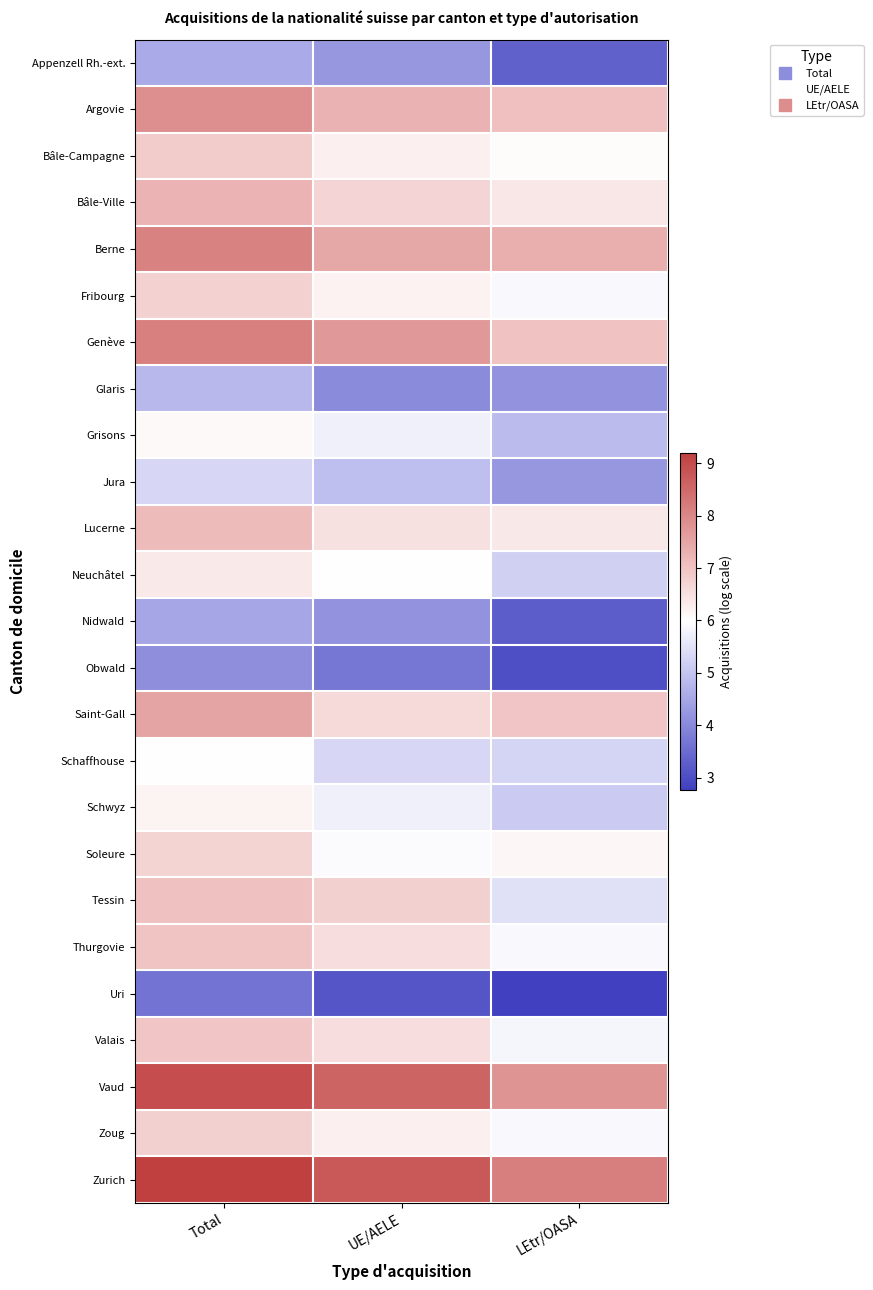

Reading left to right, what are all the values shown in this chart?

Appenzell Rh.-ext.: Total=4.6	UE/AELE=4.2	LEtr/OASA=3.3
Argovie: Total=7.9	UE/AELE=7.3	LEtr/OASA=7.1
Bâle-Campagne: Total=6.8	UE/AELE=6.2	LEtr/OASA=6.0
Bâle-Ville: Total=7.3	UE/AELE=6.7	LEtr/OASA=6.4
Berne: Total=8.1	UE/AELE=7.5	LEtr/OASA=7.3
Fribourg: Total=6.7	UE/AELE=6.2	LEtr/OASA=5.9
Genève: Total=8.1	UE/AELE=7.7	LEtr/OASA=7.0
Glaris: Total=4.8	UE/AELE=4.0	LEtr/OASA=4.2
Grisons: Total=6.1	UE/AELE=5.7	LEtr/OASA=4.8
Jura: Total=5.3	UE/AELE=4.9	LEtr/OASA=4.2
Lucerne: Total=7.1	UE/AELE=6.5	LEtr/OASA=6.4
Neuchâtel: Total=6.3	UE/AELE=6.0	LEtr/OASA=5.2
Nidwald: Total=4.5	UE/AELE=4.2	LEtr/OASA=3.3
Obwald: Total=4.1	UE/AELE=3.7	LEtr/OASA=3.0
Saint-Gall: Total=7.5	UE/AELE=6.6	LEtr/OASA=6.9
Schaffhouse: Total=6.0	UE/AELE=5.3	LEtr/OASA=5.3
Schwyz: Total=6.2	UE/AELE=5.8	LEtr/OASA=5.1
Soleure: Total=6.7	UE/AELE=5.9	LEtr/OASA=6.1
Tessin: Total=7.0	UE/AELE=6.8	LEtr/OASA=5.5
Thurgovie: Total=7.0	UE/AELE=6.6	LEtr/OASA=5.9
Uri: Total=3.6	UE/AELE=3.1	LEtr/OASA=2.8
Valais: Total=6.9	UE/AELE=6.5	LEtr/OASA=5.8
Vaud: Total=8.9	UE/AELE=8.6	LEtr/OASA=7.8
Zoug: Total=6.8	UE/AELE=6.2	LEtr/OASA=5.9
Zurich: Total=9.2	UE/AELE=8.8	LEtr/OASA=8.1